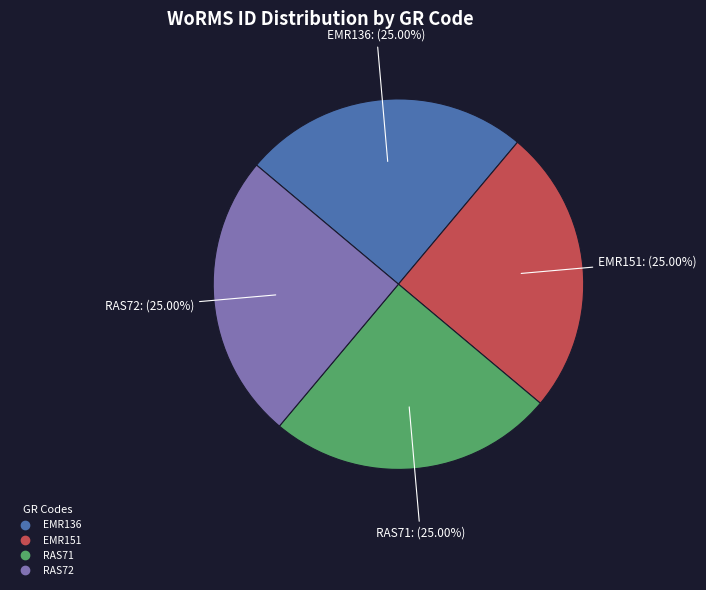

Does RAS72 represent more than half of the total?

No